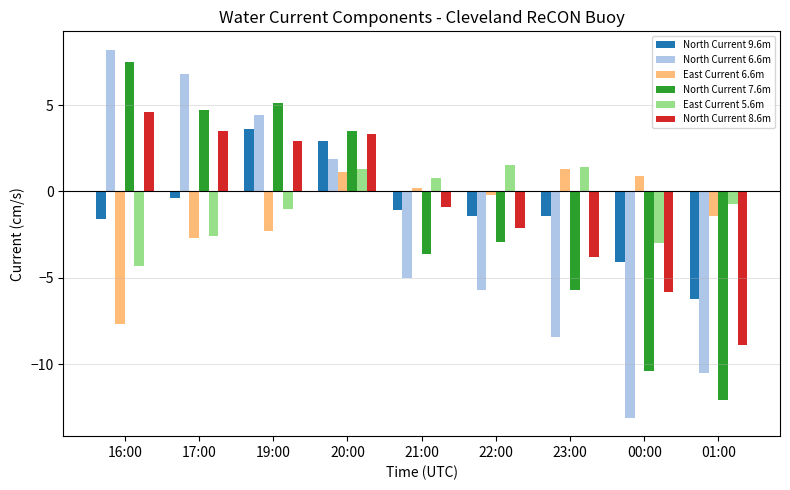

How many negative values does the North Current 8.6m series have?

5